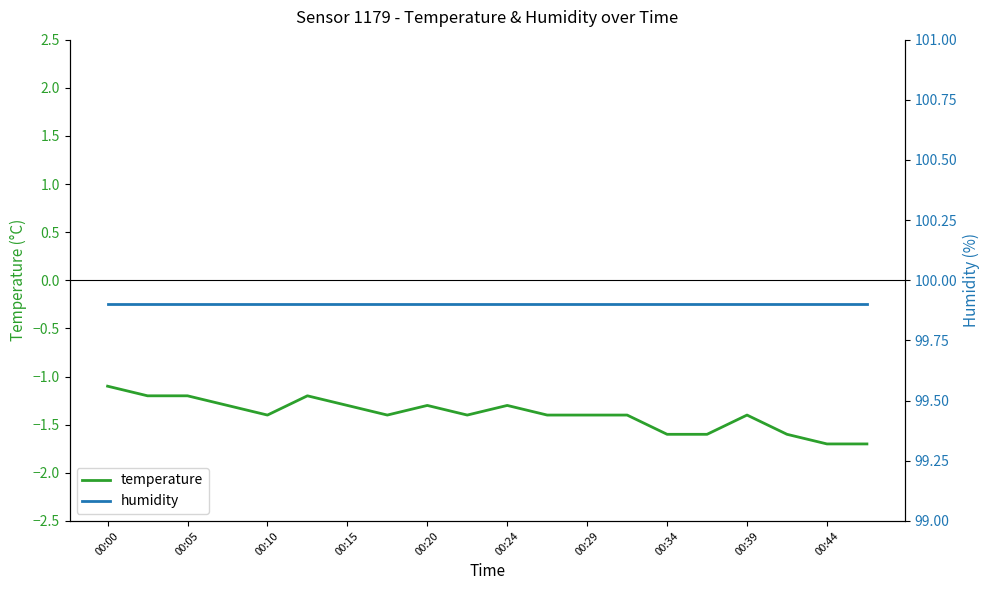

Reading left to right, transcribe all the data shown in this chart.

temperature: -1.1	-1.2	-1.2	-1.3	-1.4	-1.2	-1.3	-1.4	-1.3	-1.4	-1.3	-1.4	-1.4	-1.4	-1.6	-1.6	-1.4	-1.6	-1.7	-1.7
humidity: 99.9	99.9	99.9	99.9	99.9	99.9	99.9	99.9	99.9	99.9	99.9	99.9	99.9	99.9	99.9	99.9	99.9	99.9	99.9	99.9